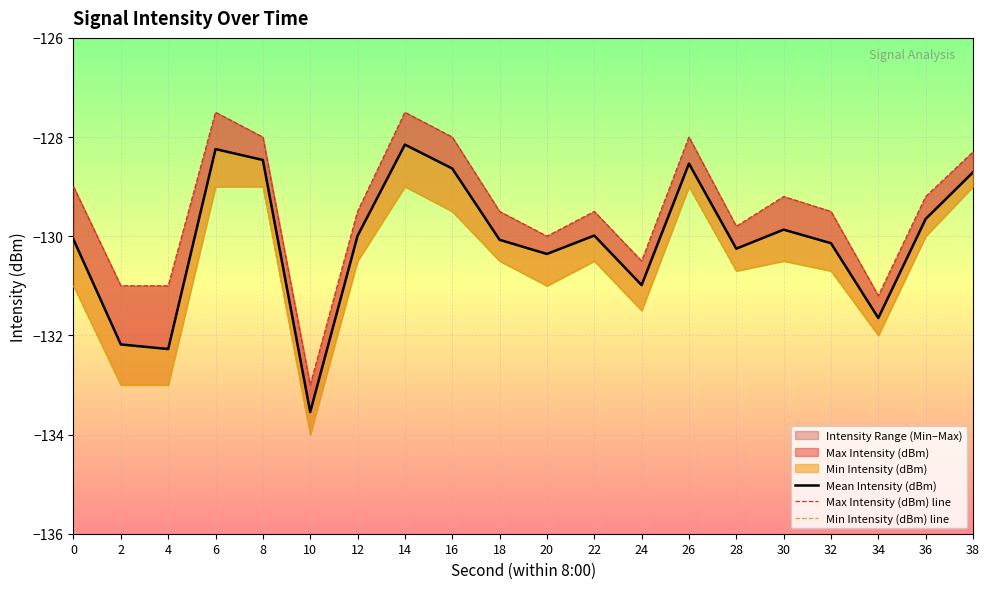

Between 32 and 24, which is larger?

32